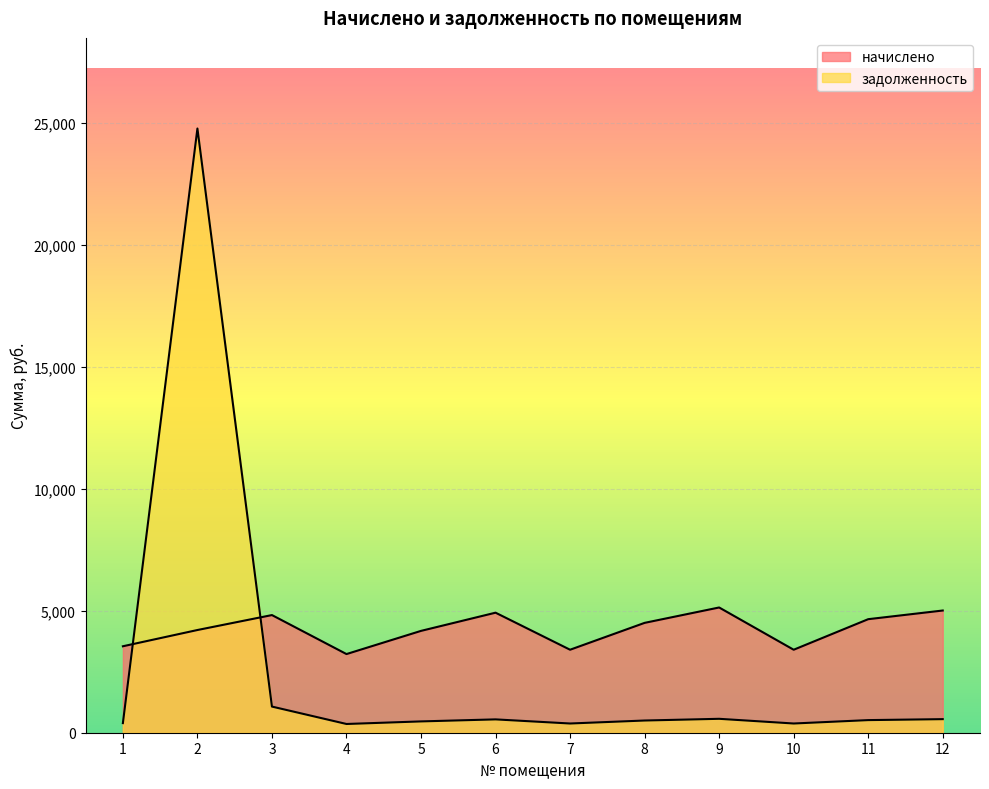

How many times do задолженность and начислено cross each other?

2